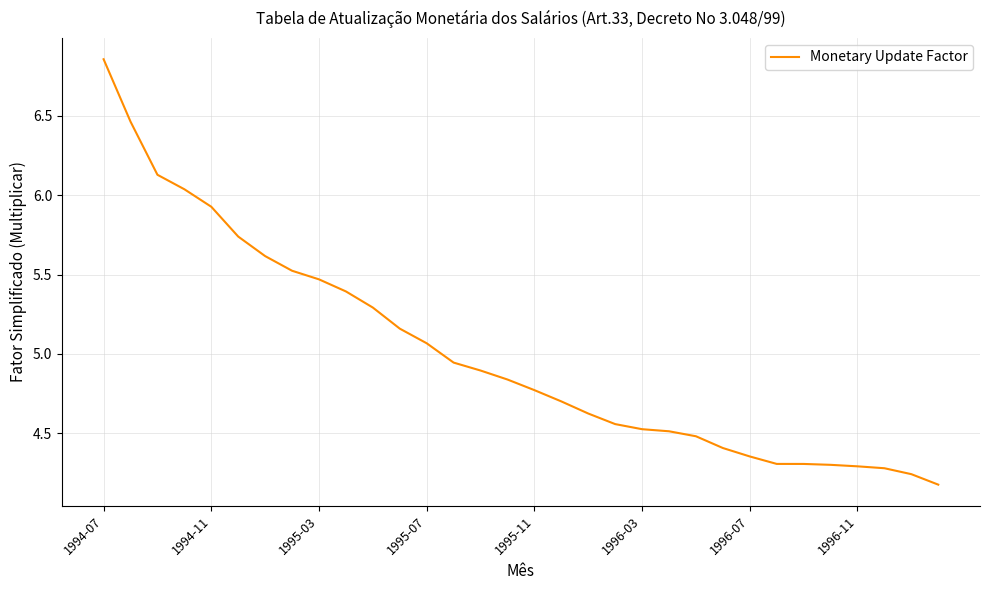

What is the difference between the maximum and minimum values?

2.7